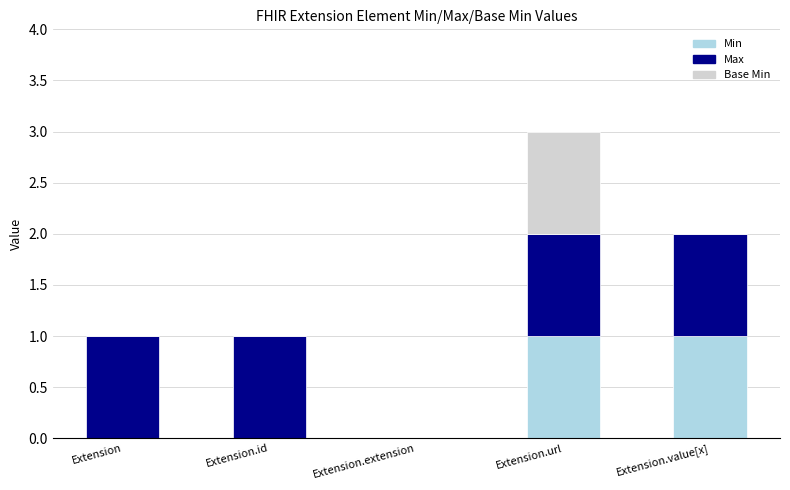

Reading left to right, what are the values for Min?

Extension=0	Extension.id=0	Extension.extension=0	Extension.url=1	Extension.value[x]=1